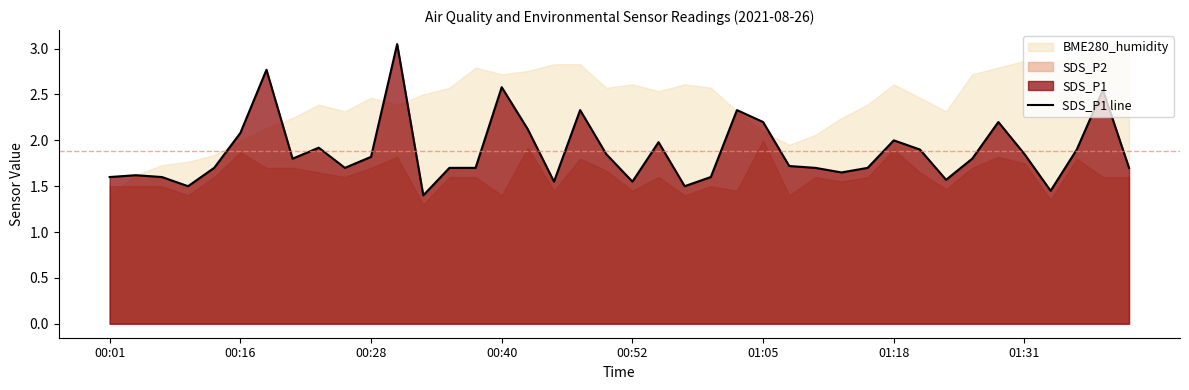

What is the difference between the second highest and minimum values?

1.4